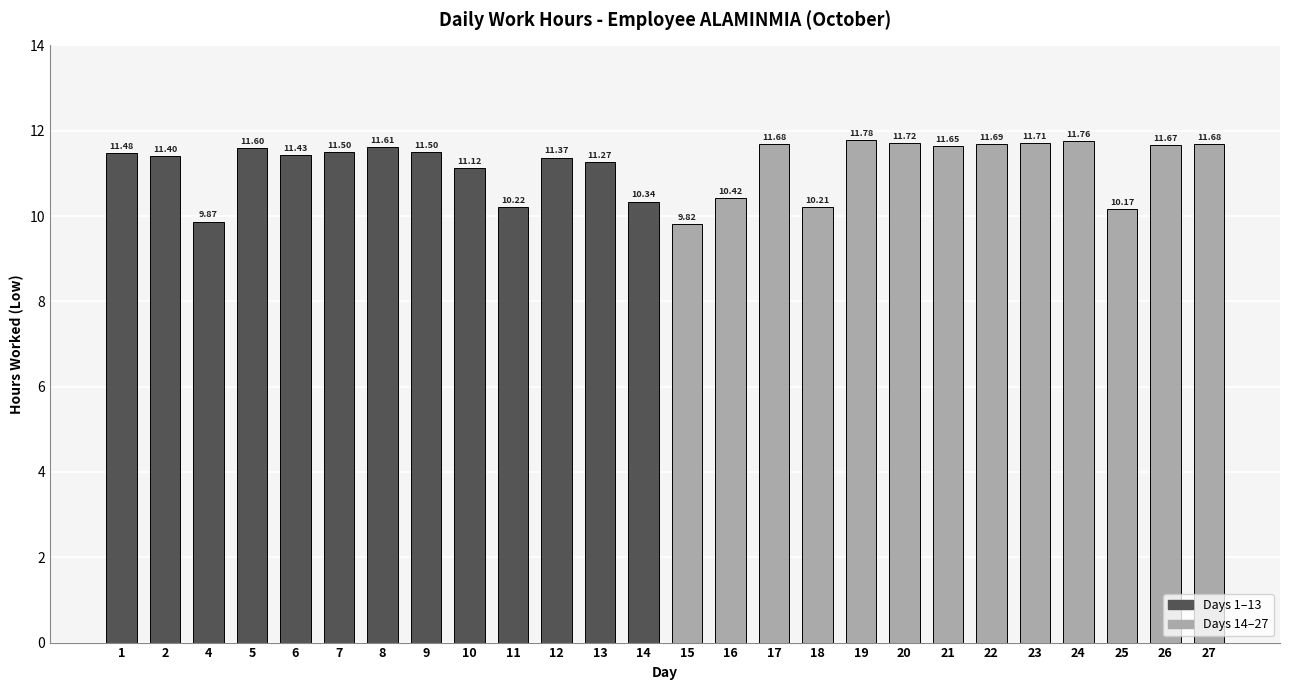

What is the sum of the values at 24 and 6?

23.2